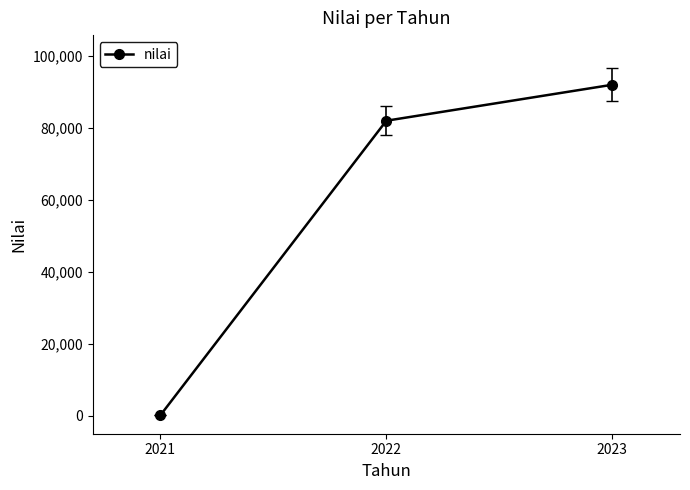

List the labels in order of value, largest first.

2023, 2022, 2021